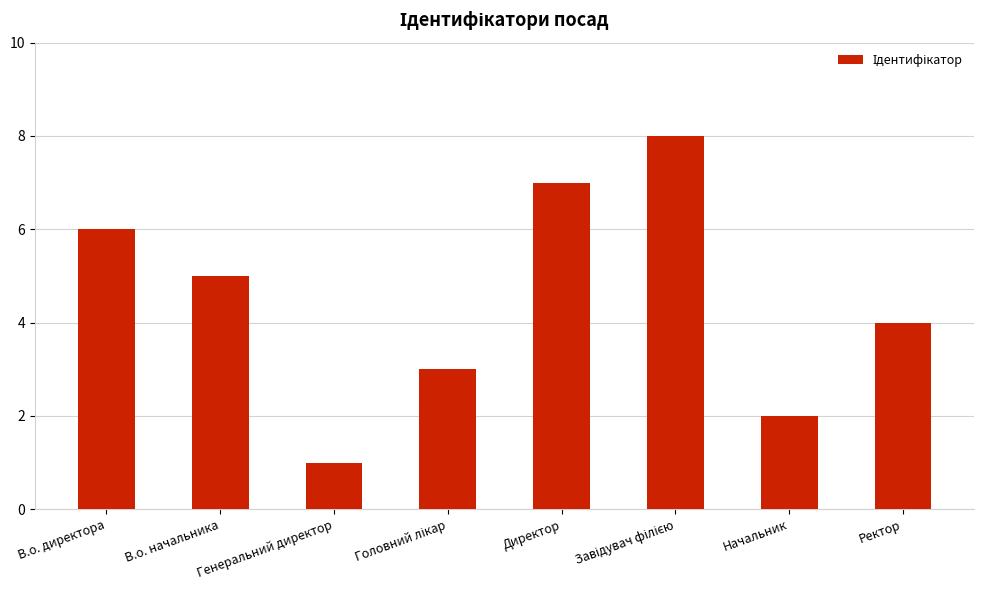

How many bars are there in total?

8